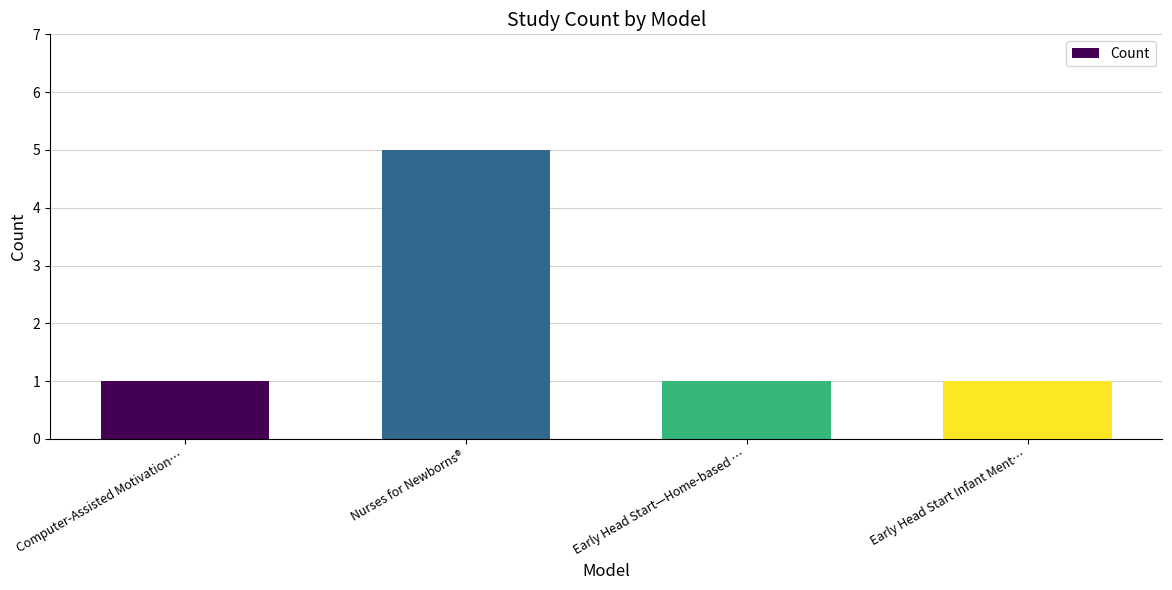

What is the label of the 1st bar from the left?

Computer-Assisted Motivation…